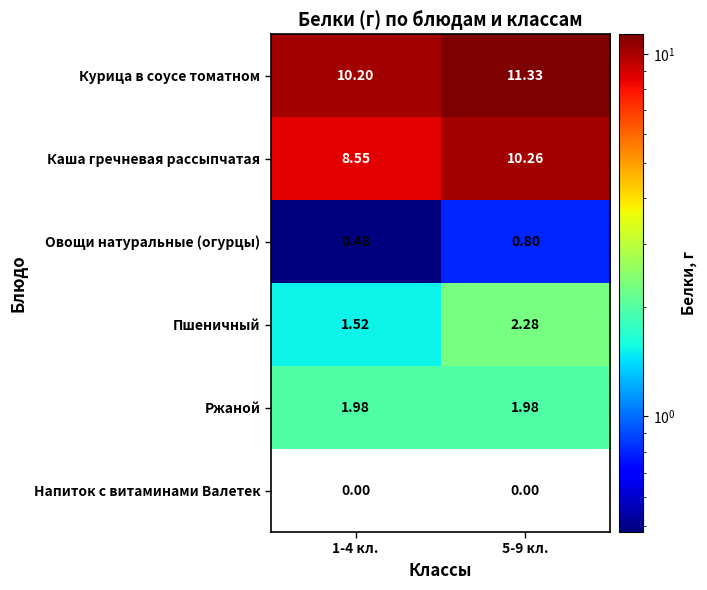

Rank the series by their maximum value, from lowest to highest.

Напиток с витаминами Валетек, Овощи натуральные (огурцы), Ржаной, Пшеничный, Каша гречневая рассыпчатая, Курица в соусе томатном